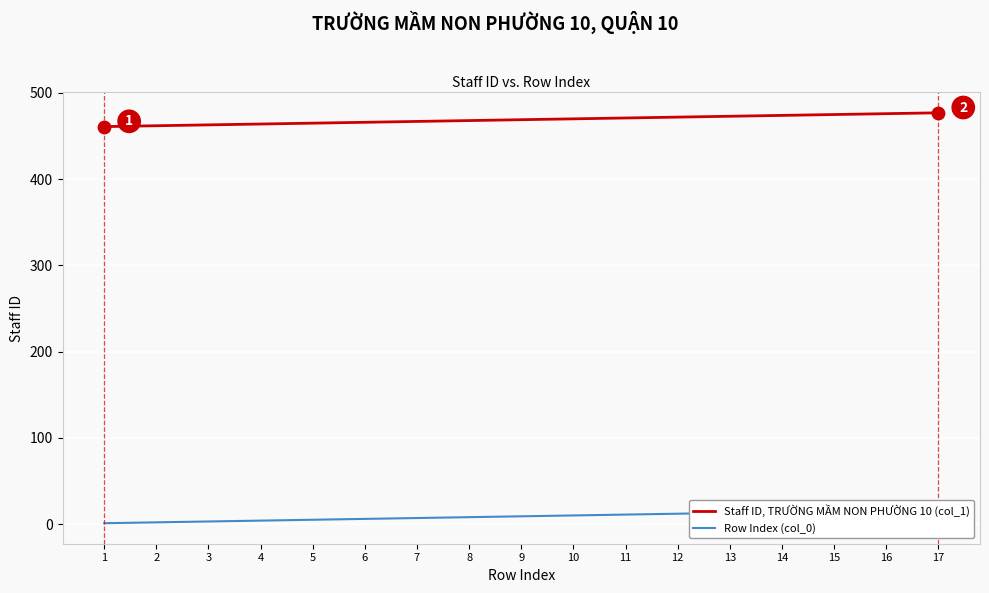

At how many categories does at least one series exceed 384?

17